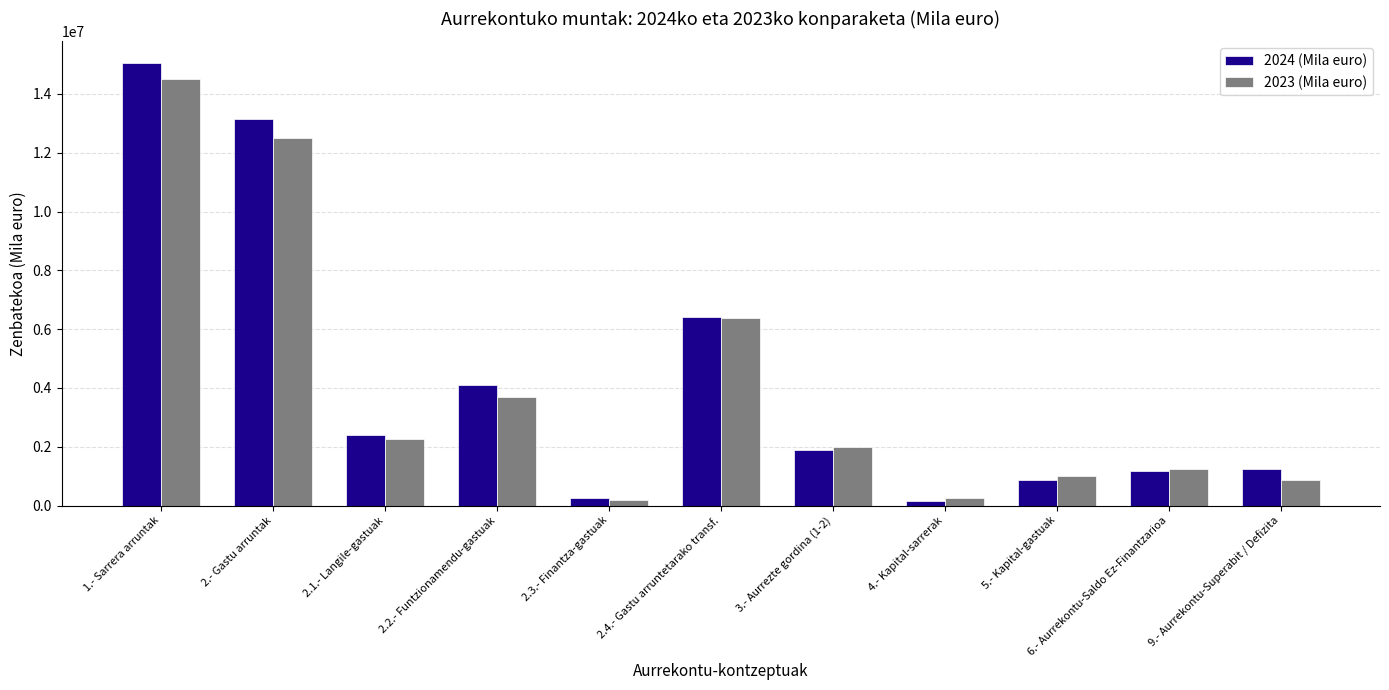

Which series has the largest range (max minus min)?

2024 (Mila euro)